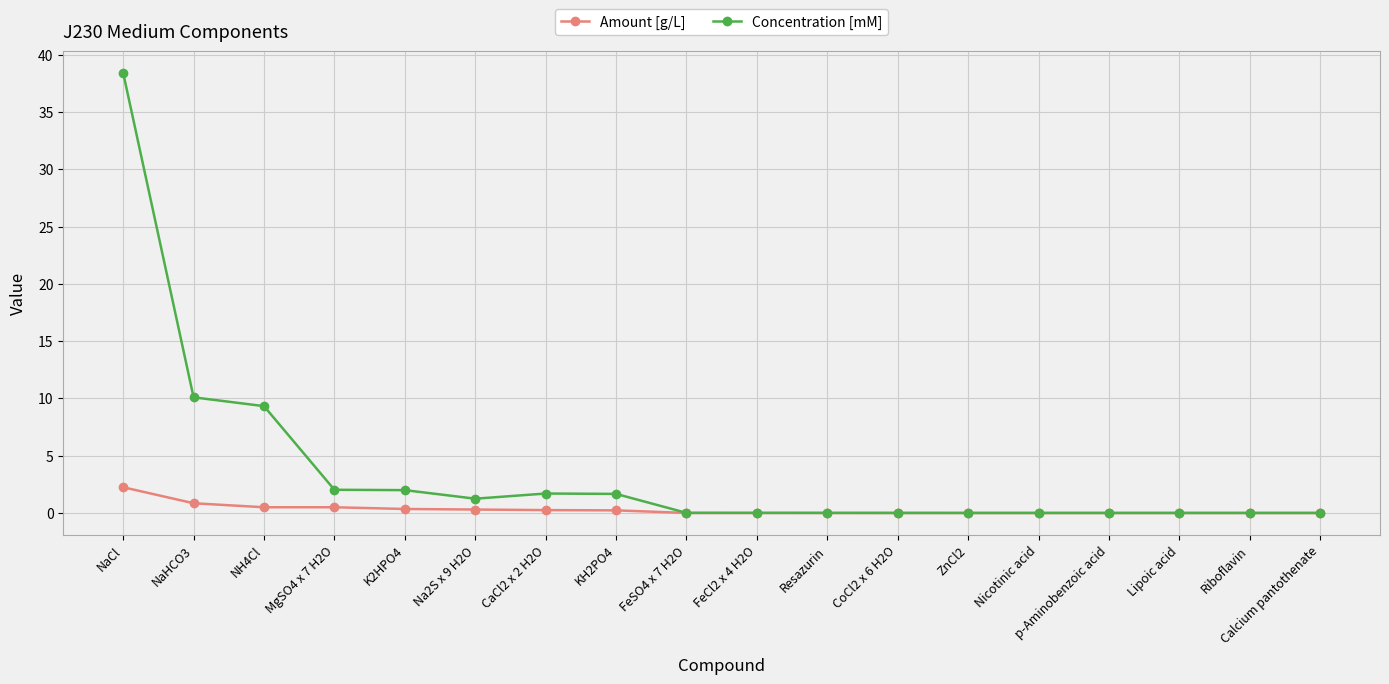

What is the label of the 9th point from the right?

FeCl2 x 4 H2O